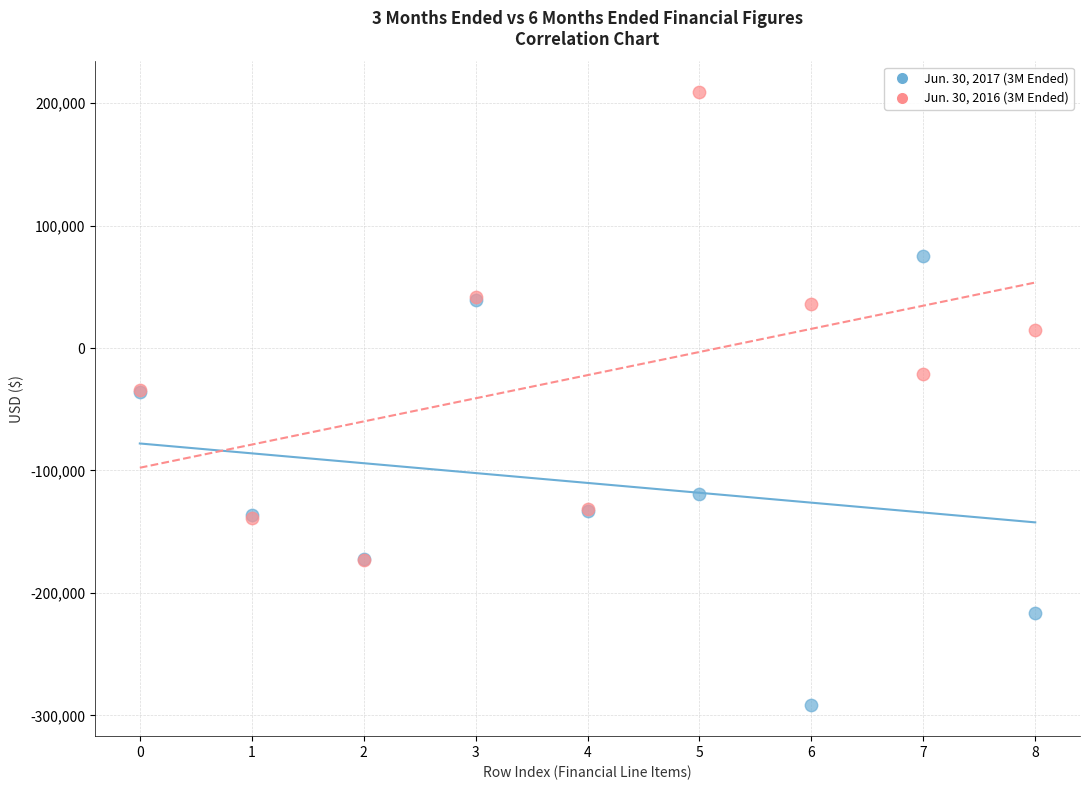

In the Jun. 30, 2017 (3M Ended) series, what Y value is closest to -108311?

-119259